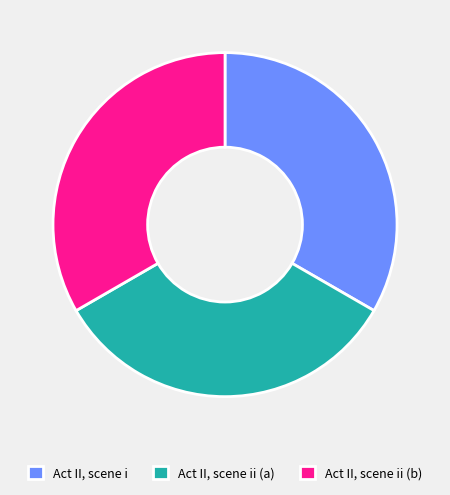

Is it true that Act II, scene ii (a) is 24% of the pie?

False